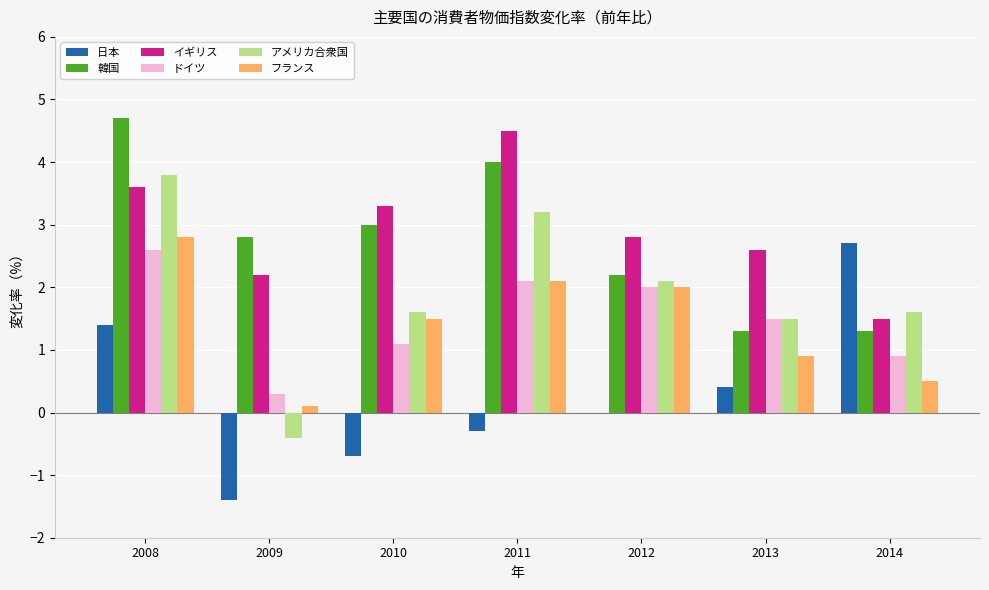

At which label is 韓国 closest to 3?

2010